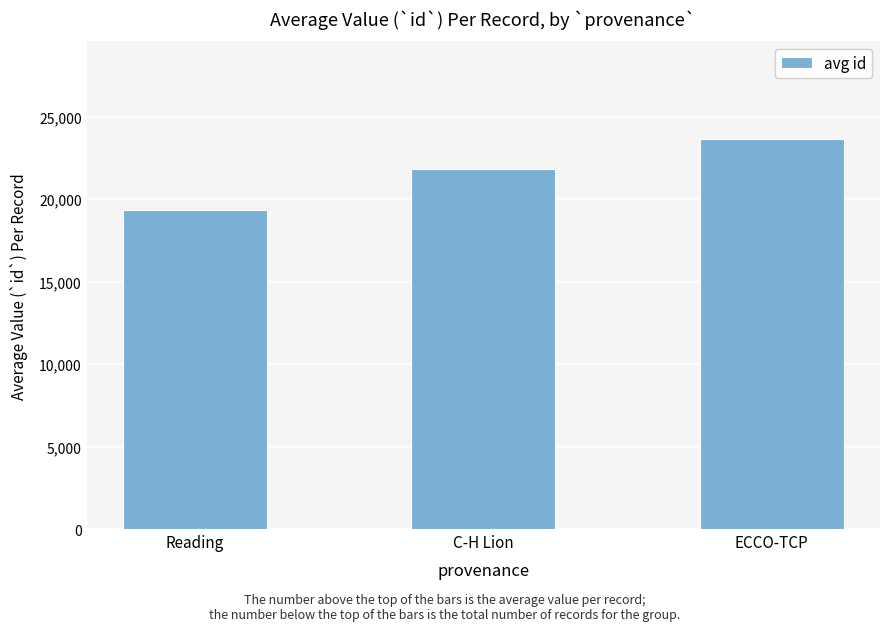

What is the sum of all values?

64883